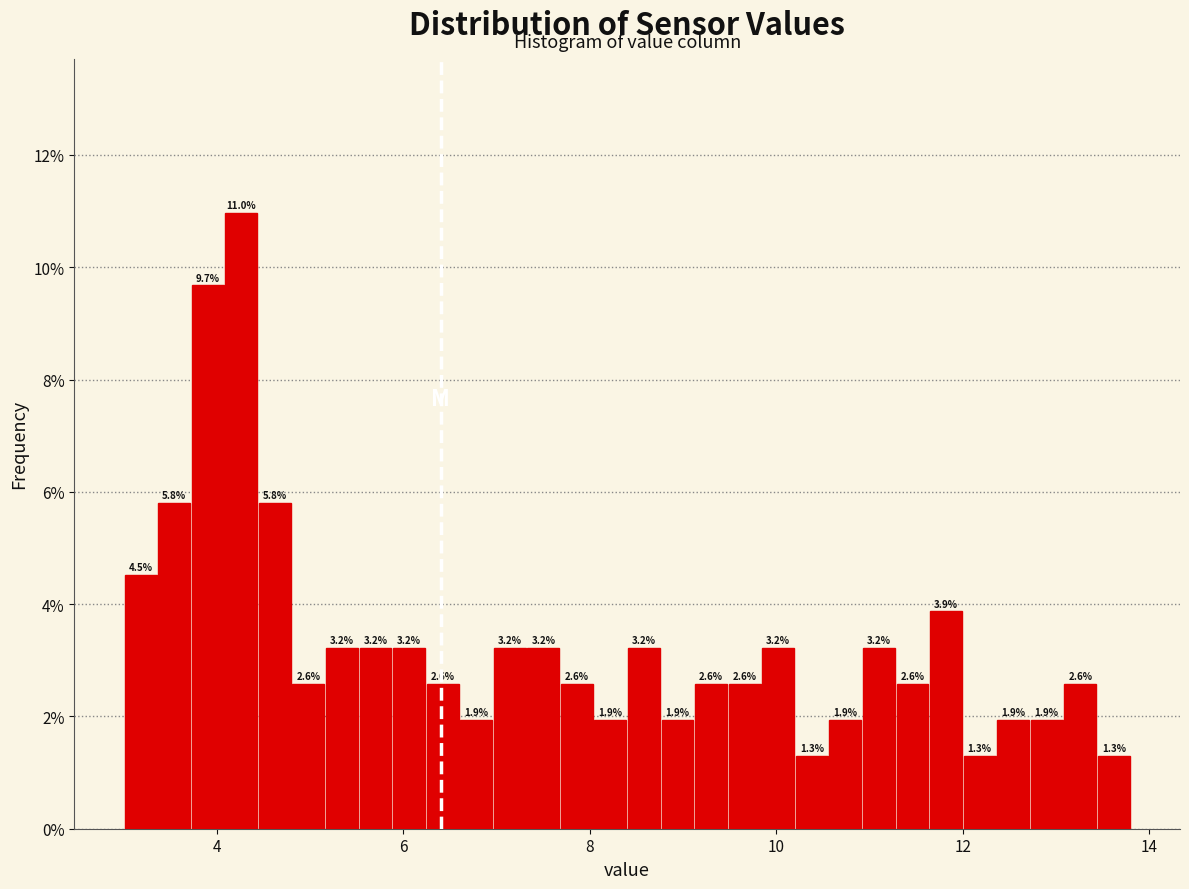

Read against the x-axis, roughly where is the centre of the tallest bar?

4.2